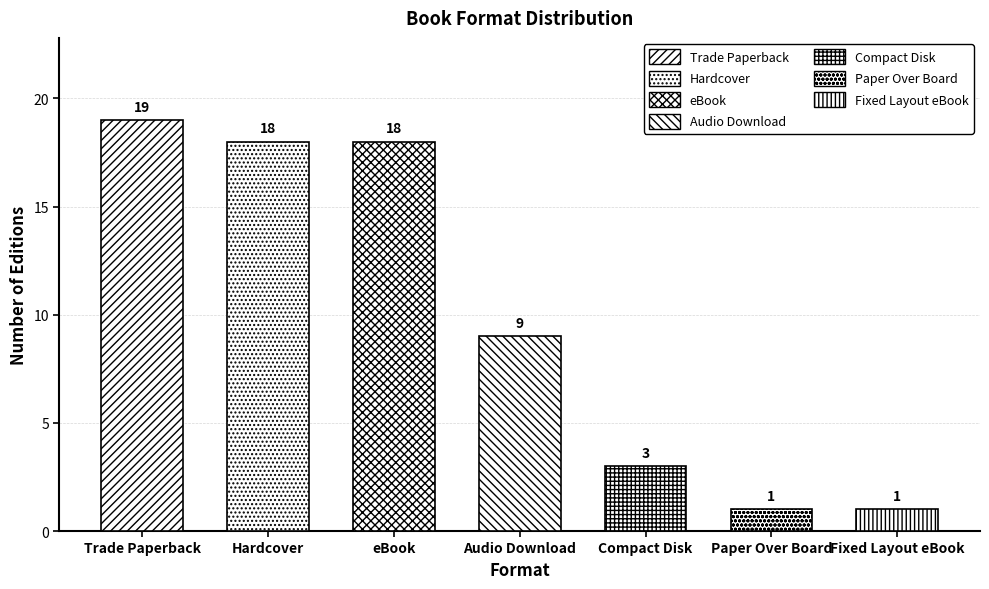

What is the greatest value displayed?

19